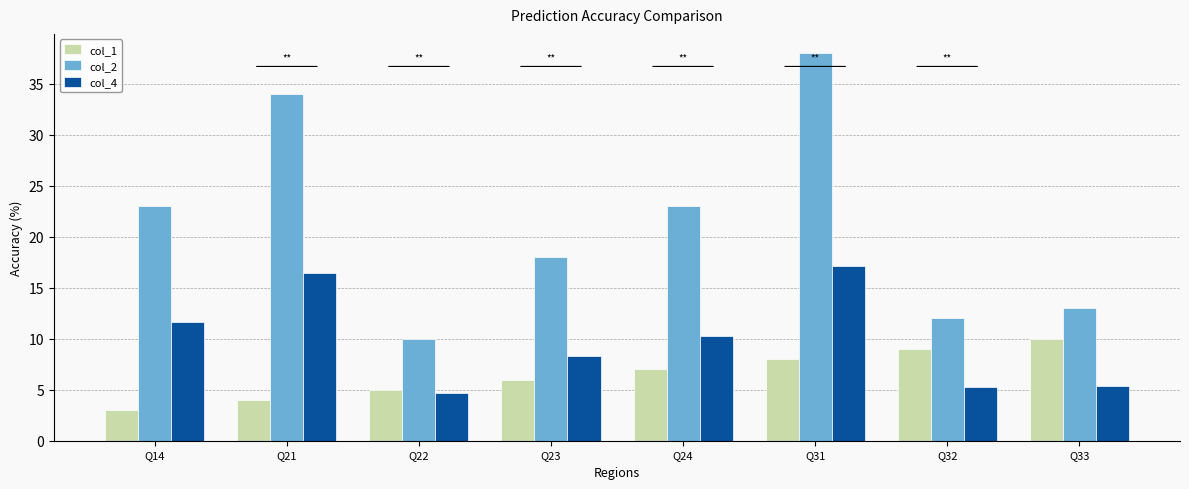

Rank the series at Q23 from highest to lowest value.

col_2, col_4, col_1